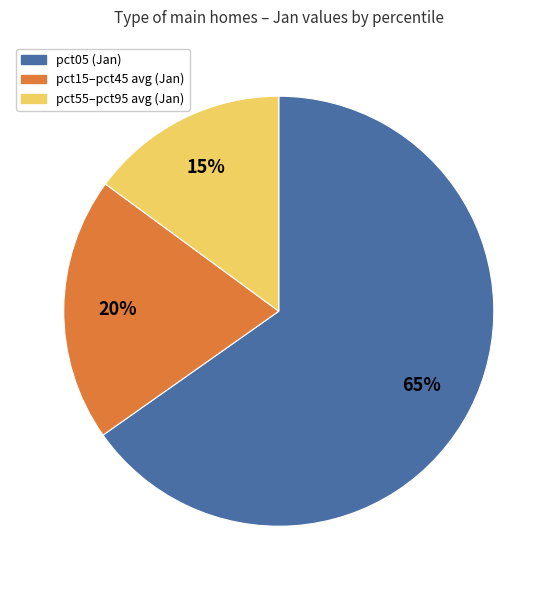

To the nearest percent, what portion does pct55–pct95 avg (Jan) represent?

15%